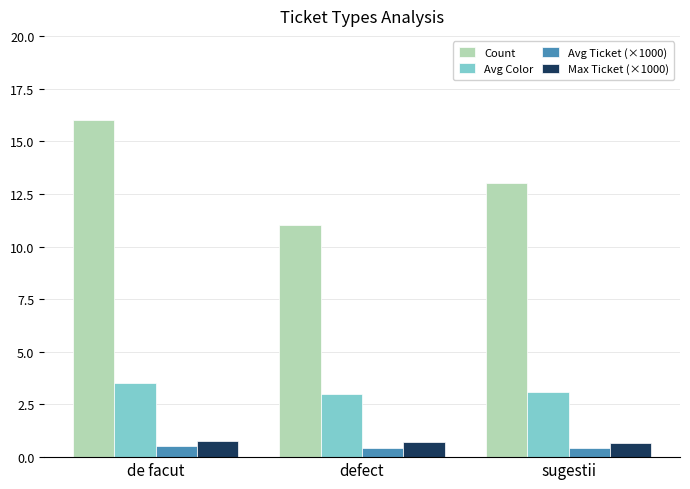

What is the approximate value of Max Ticket (×1000) at defect?

0.7